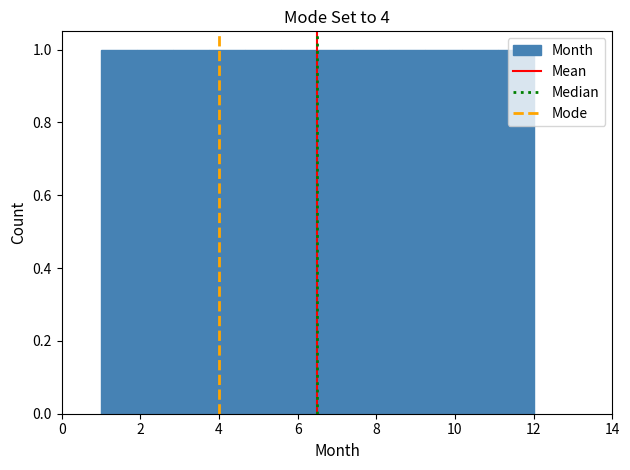

What is the height of the bar covering 8.4 to 9.2 on the x-axis? Neither the bar edges nor the heights are printed on the chart, so give them approximately, as read against the axes.

1